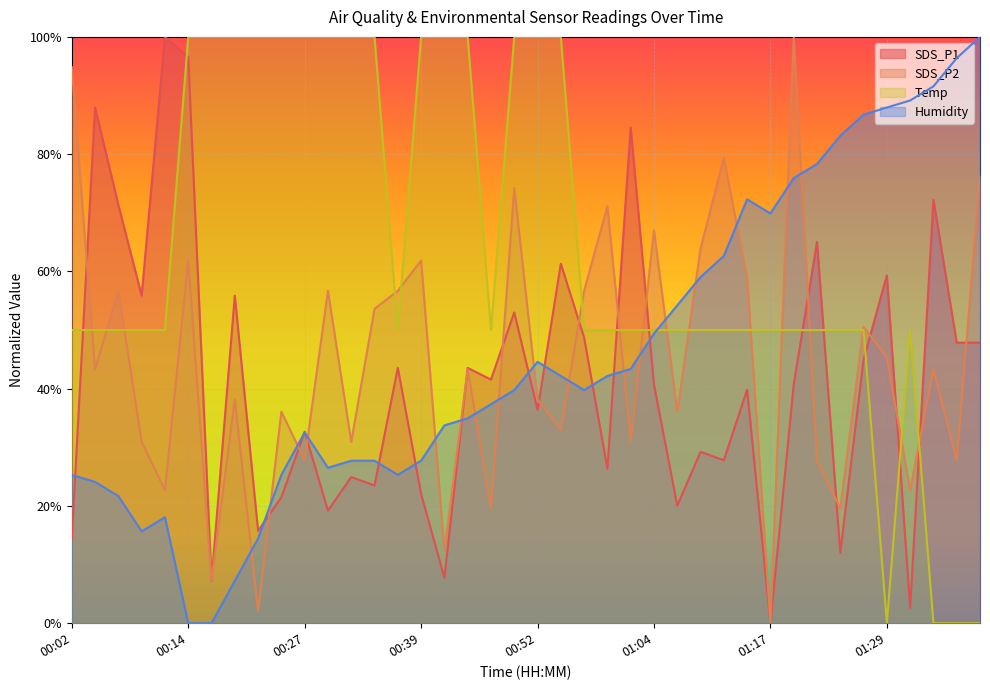

Reading left to right, extract all data points from this chart.

SDS_P1: 0.1	0.9	0.7	0.6	1.0	1.0	0.1	0.6	0.2	0.2	0.3	0.2	0.2	0.2	0.4	0.2	0.1	0.4	0.4	0.5	0.4	0.6	0.5	0.3	0.8	0.4	0.2	0.3	0.3	0.4	0.0	0.4	0.7	0.1	0.4	0.6	0.0	0.7	0.5	0.5
SDS_P2: 0.9	0.4	0.6	0.3	0.2	0.6	0.1	0.4	0.0	0.4	0.3	0.6	0.3	0.5	0.6	0.6	0.1	0.4	0.2	0.7	0.4	0.3	0.6	0.7	0.3	0.7	0.4	0.6	0.8	0.6	0.0	1.0	0.3	0.2	0.5	0.5	0.2	0.4	0.3	0.8
Temp: 0.5	0.5	0.5	0.5	0.5	1.0	1.0	1.0	1.0	1.0	1.0	1.0	1.0	1.0	0.5	1.0	1.0	1.0	0.5	1.0	1.0	1.0	0.5	0.5	0.5	0.5	0.5	0.5	0.5	0.5	0.5	0.5	0.5	0.5	0.5	0.0	0.5	0.0	0.0	0.0
Humidity: 0.3	0.2	0.2	0.2	0.2	0.0	0.0	0.1	0.1	0.3	0.3	0.3	0.3	0.3	0.3	0.3	0.3	0.3	0.4	0.4	0.4	0.4	0.4	0.4	0.4	0.5	0.5	0.6	0.6	0.7	0.7	0.8	0.8	0.8	0.9	0.9	0.9	0.9	1.0	1.0